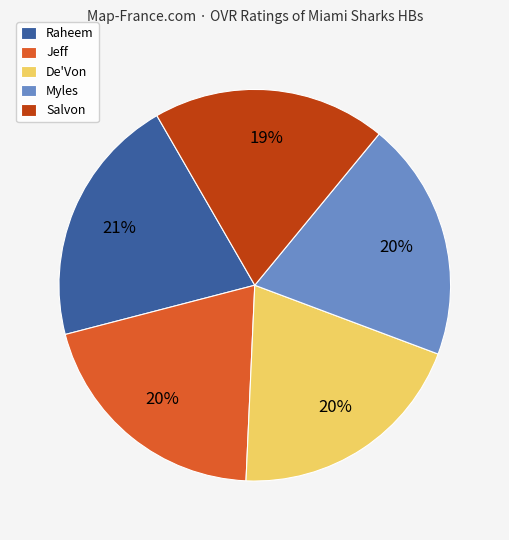

Approximately how many times larger is the value at Myles compared to Jeff?

1.0